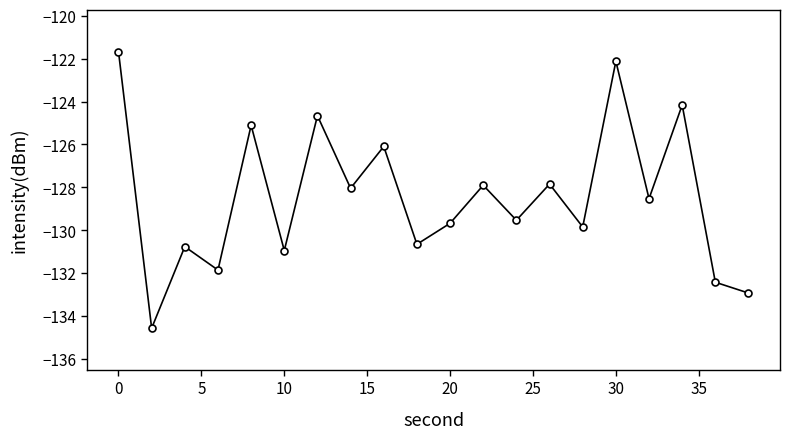

What is the minimum value shown in the chart?

-134.6